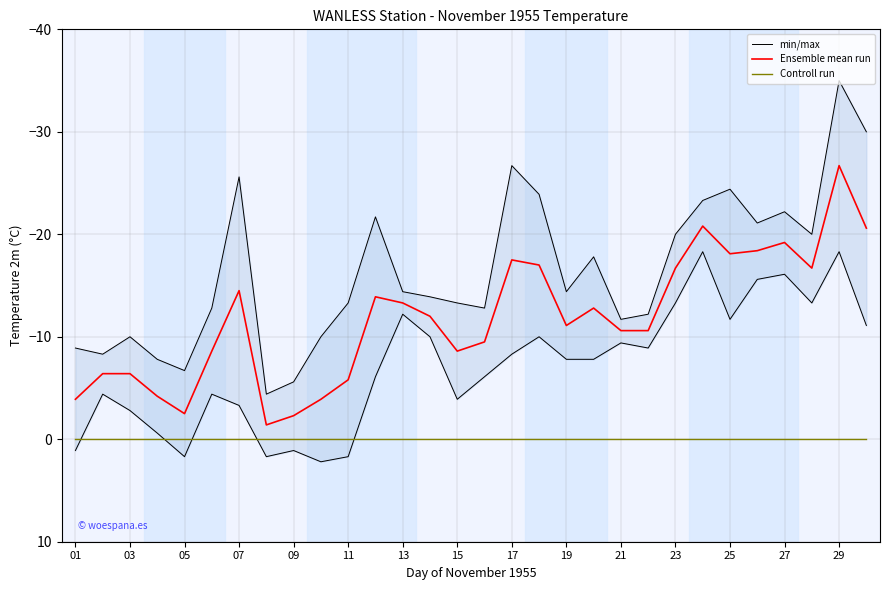

Is the value of Controll run at 17 greater than the value of Ensemble mean run at 13?

Yes